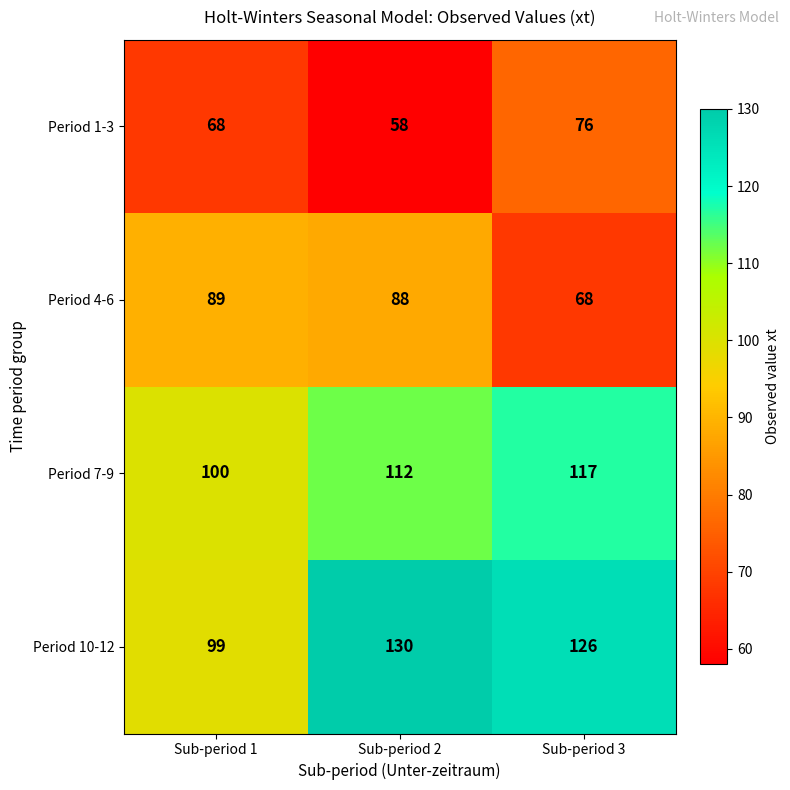

What is the smallest value displayed?

58